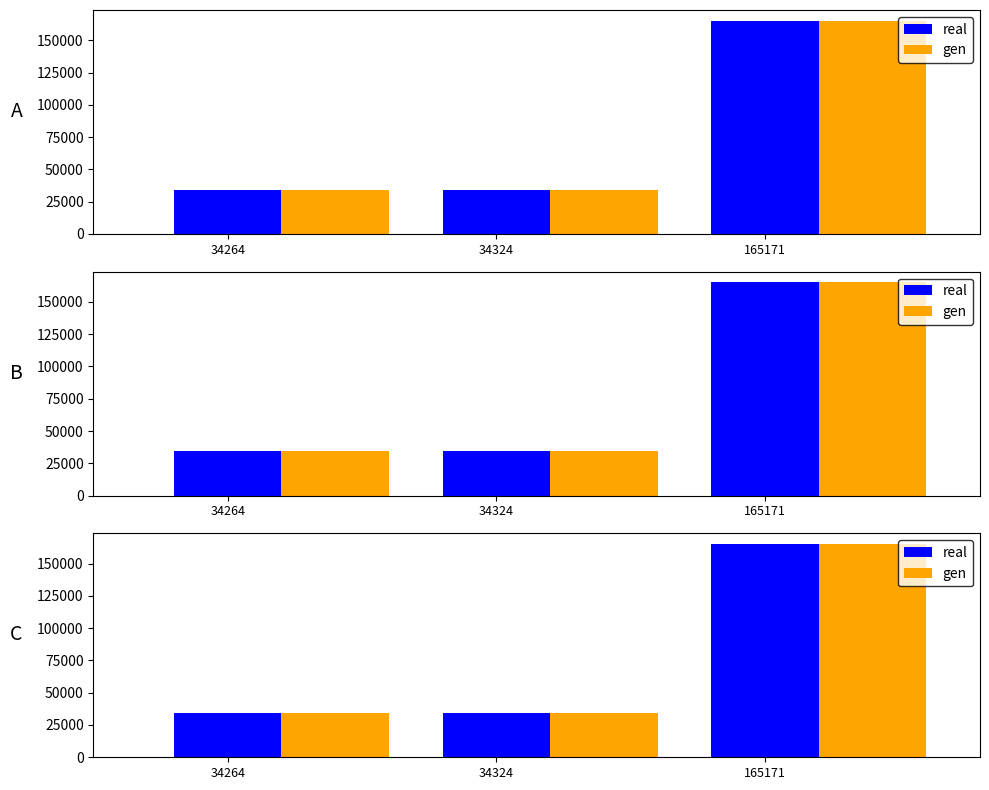

Is the value of real at 165171 greater than the value of gen at 34324?

Yes